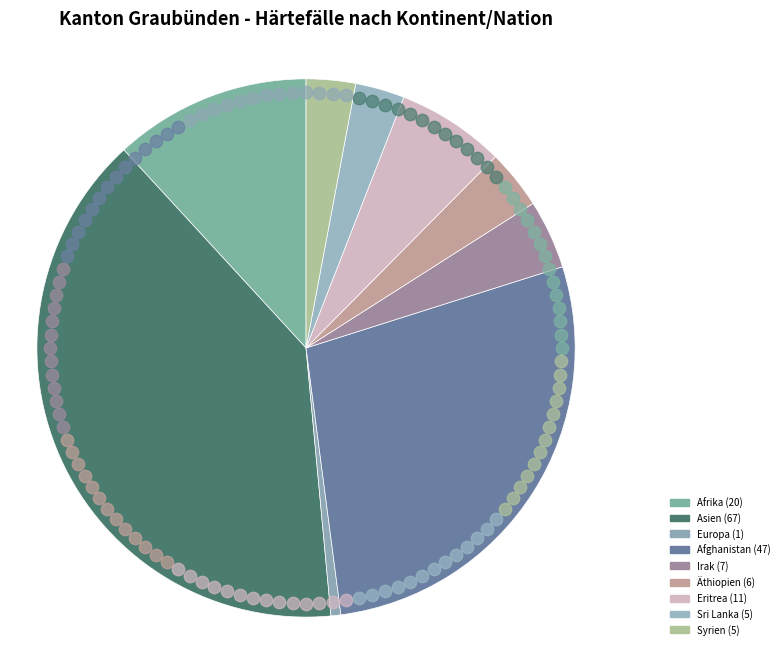

Is it true that Europa is 1% of the pie?

True